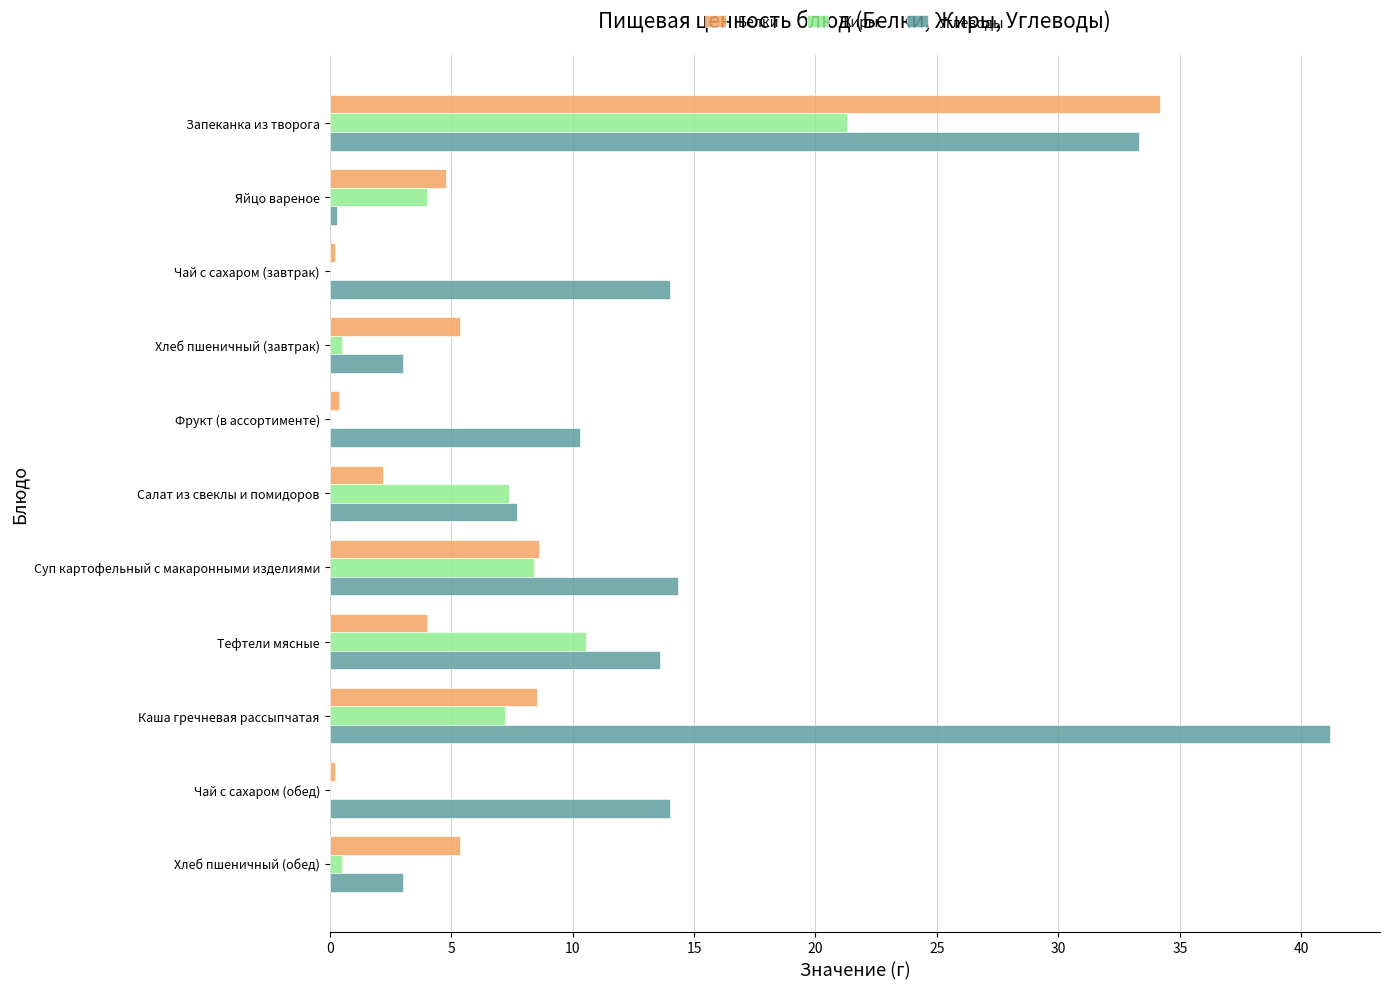

How many categories are shown in the chart?

11